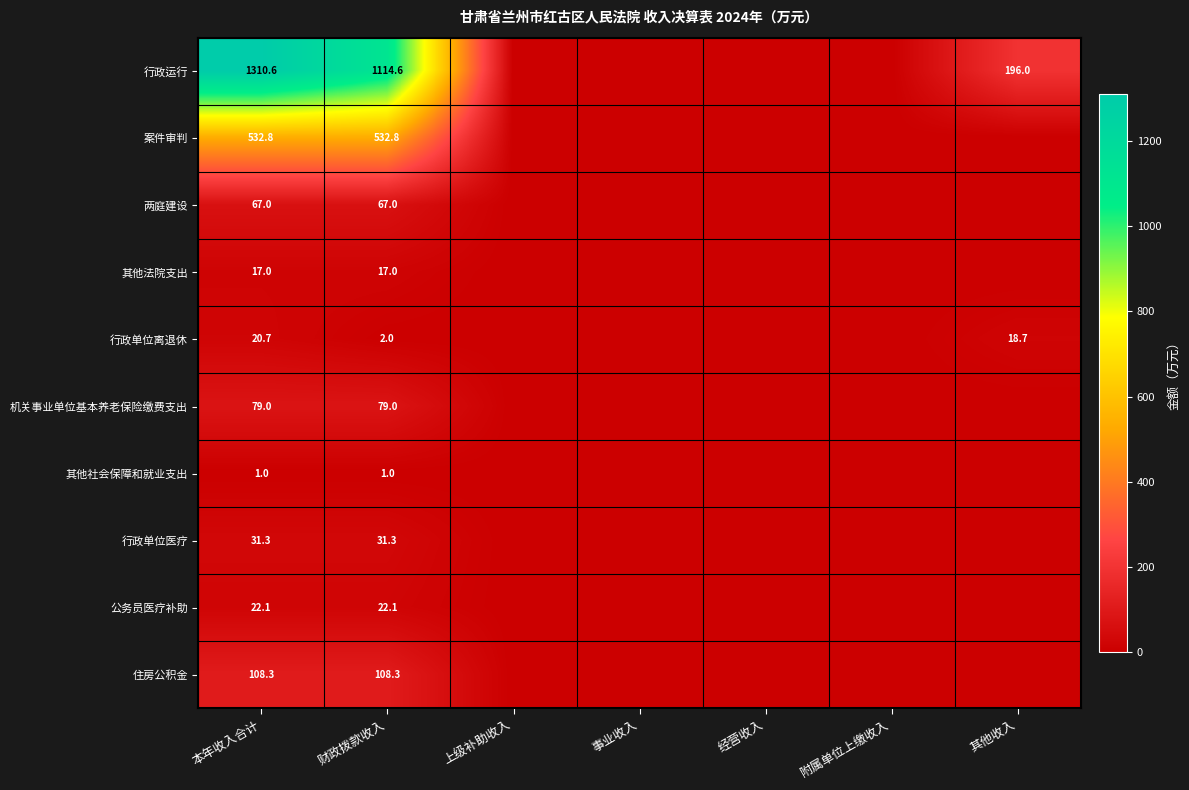

Is the value of 行政运行 at 财政拨款收入 greater than the value of 案件审判 at 财政拨款收入?

Yes